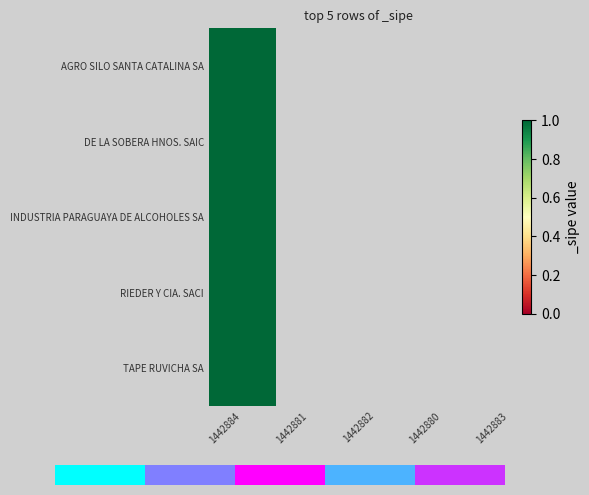

What is the sum of the values at 1442883 and 1442882?

1.8